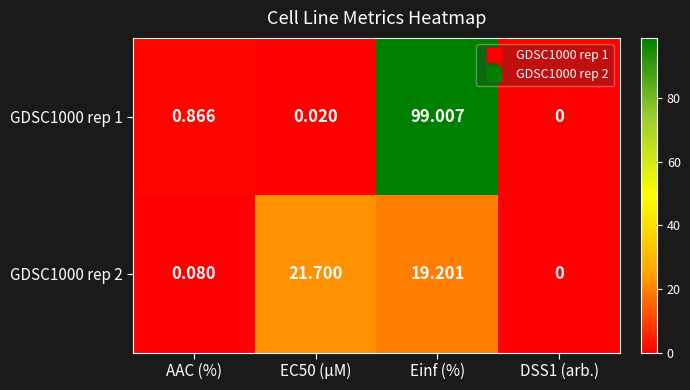

At which label does GDSC1000 rep 1 reach its peak?

Einf (%)